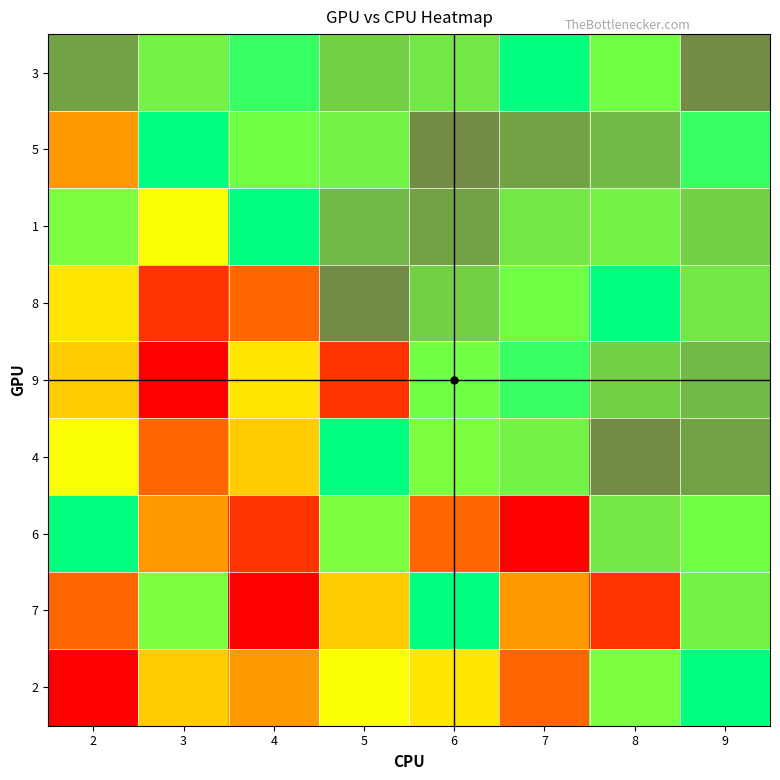

At which category is the sum across all series the highest?

2